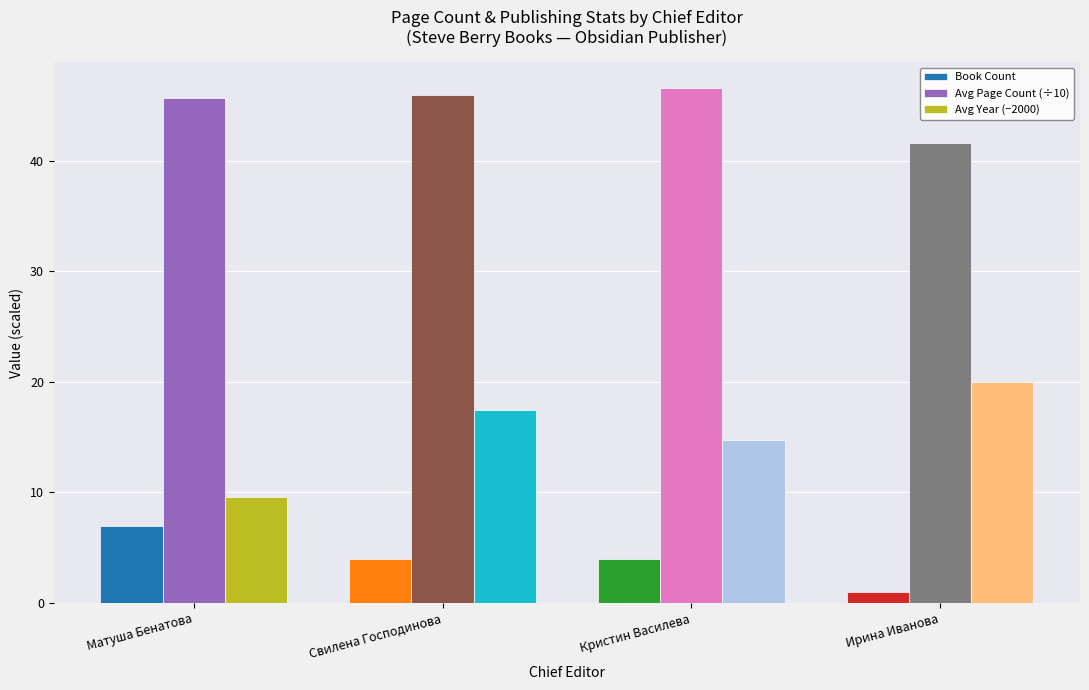

What is the difference between the Book Count values at Ирина Иванова and Матуша Бенатова?

6.0